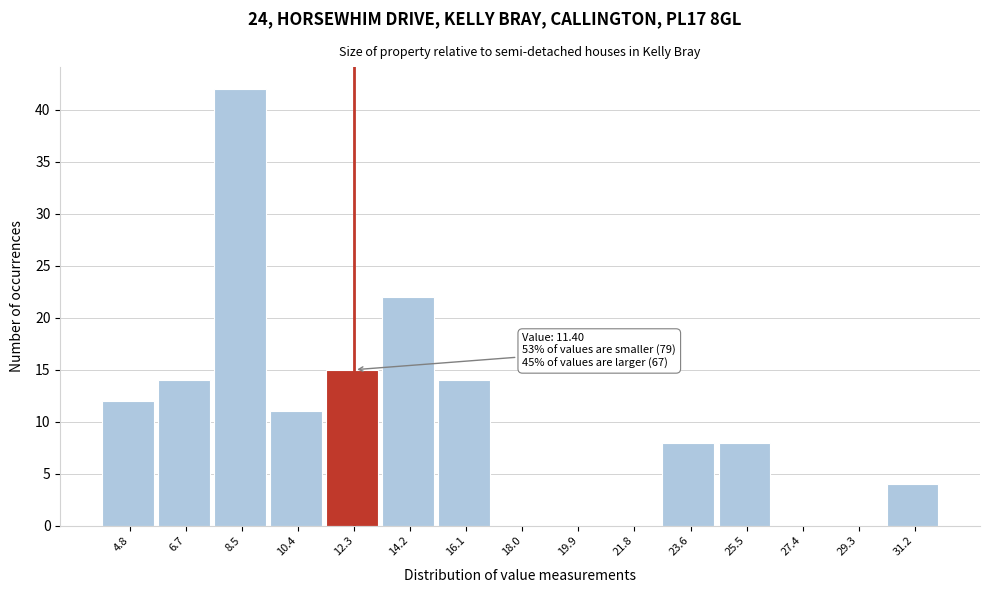

Which range on the x-axis has the tallest bar?

7.6 to 9.4